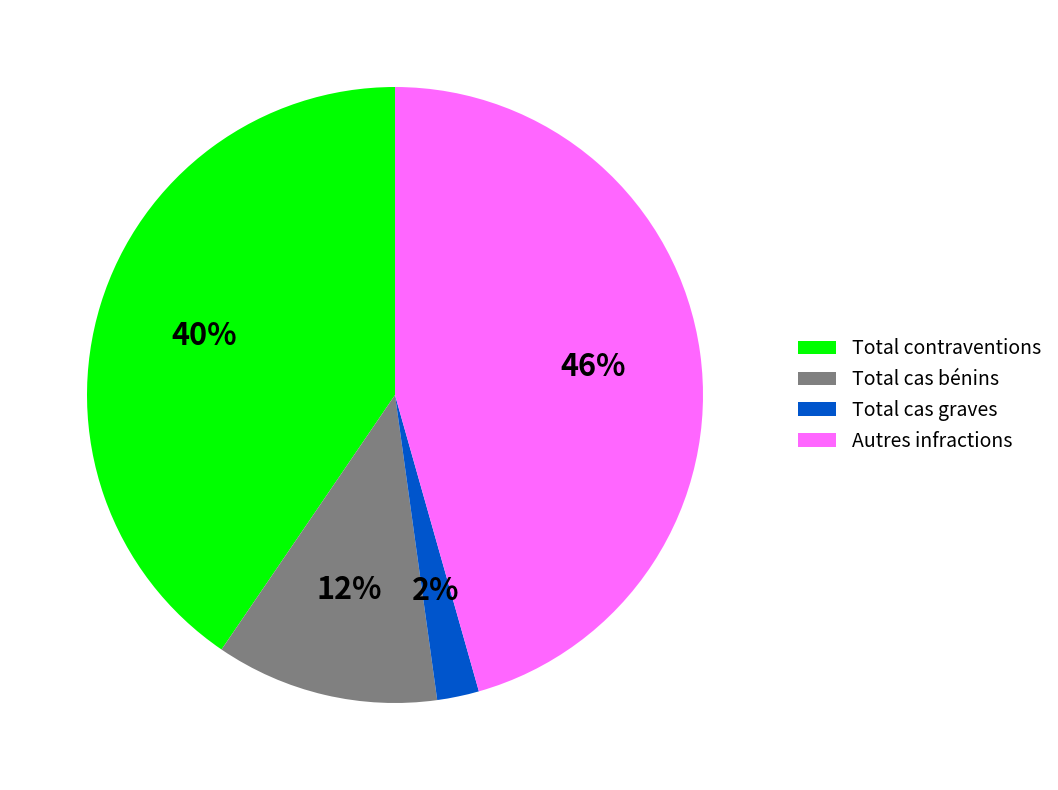

Which slice is the smallest?

Total cas graves